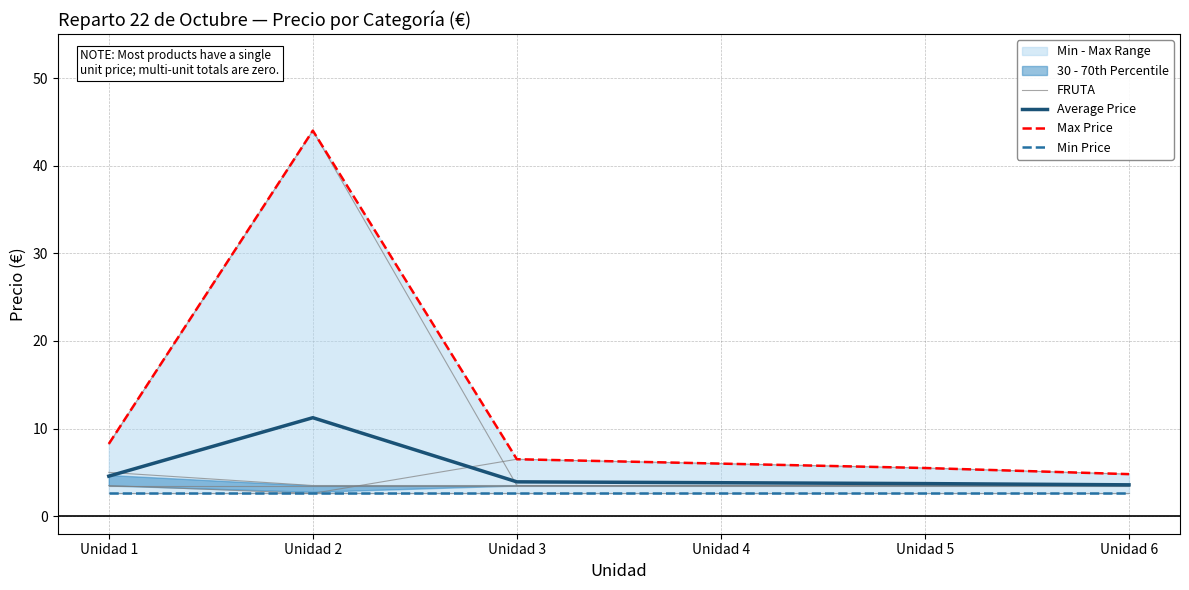

Where is the first local minimum for FRUTA?

Unidad 2